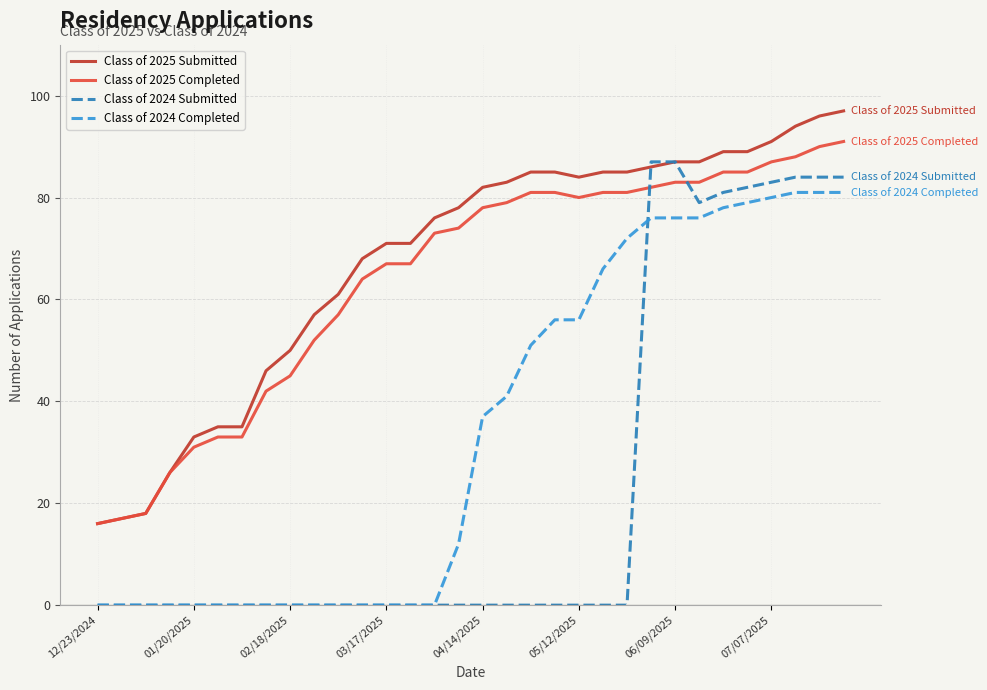

What is the difference between the maximum and minimum values in the Class of 2024 Submitted series?

87